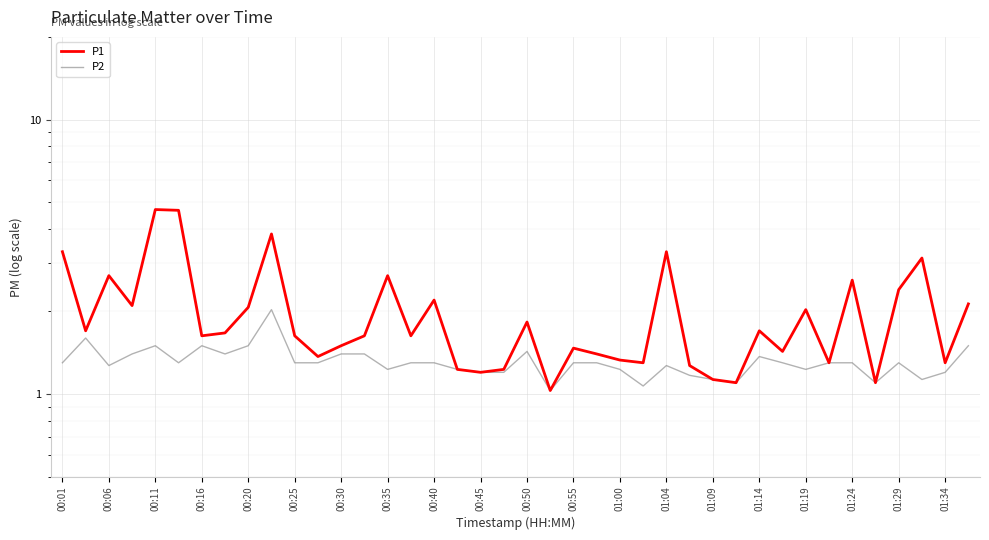

At how many categories does at least one series exceed 2?

15